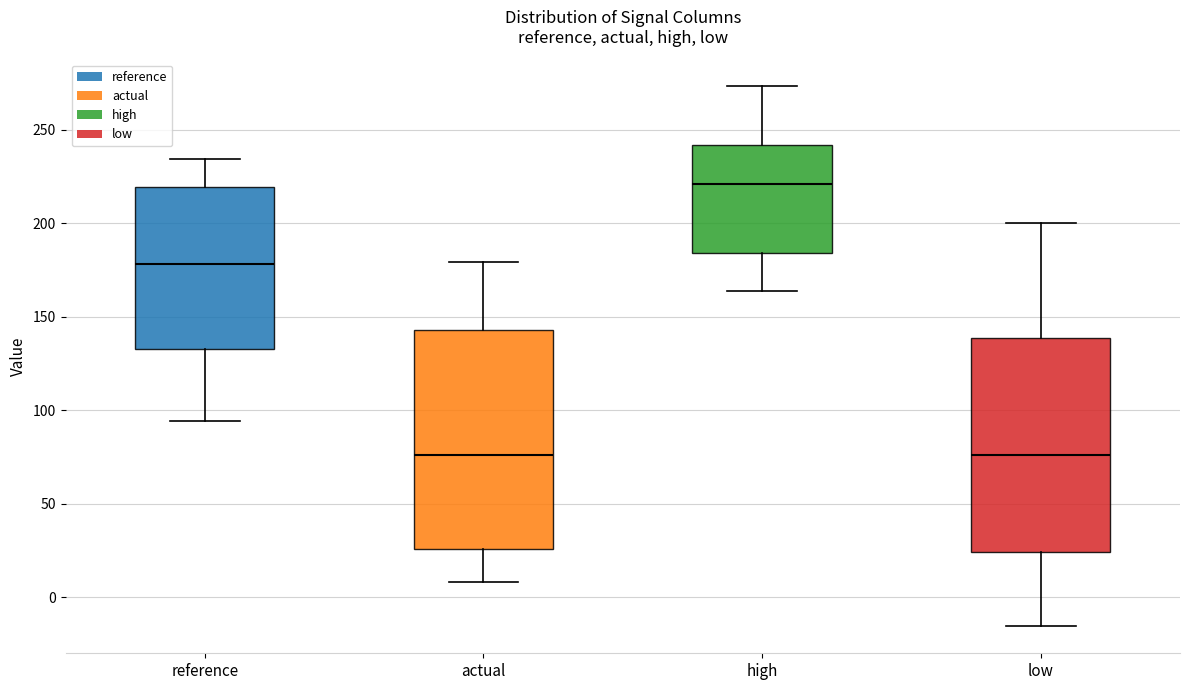

Reading left to right, transcribe this box plot: for each box, give where its median line is, the range the box spans, and where its two whiskers end, as read against the y-axis. The values are not printed on the chart, so give them approximately, as read against the axis.

reference: median 180, box 135 to 220, whiskers 95 to 235
actual: median 75, box 25 to 145, whiskers 10 to 180
high: median 220, box 185 to 240, whiskers 165 to 275
low: median 75, box 25 to 140, whiskers -15 to 200